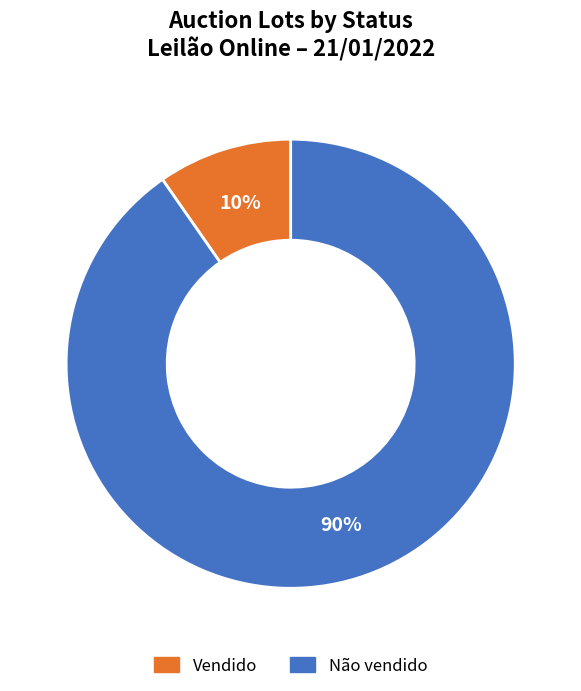

To the nearest percent, what percentage of the pie is Vendido?

10%